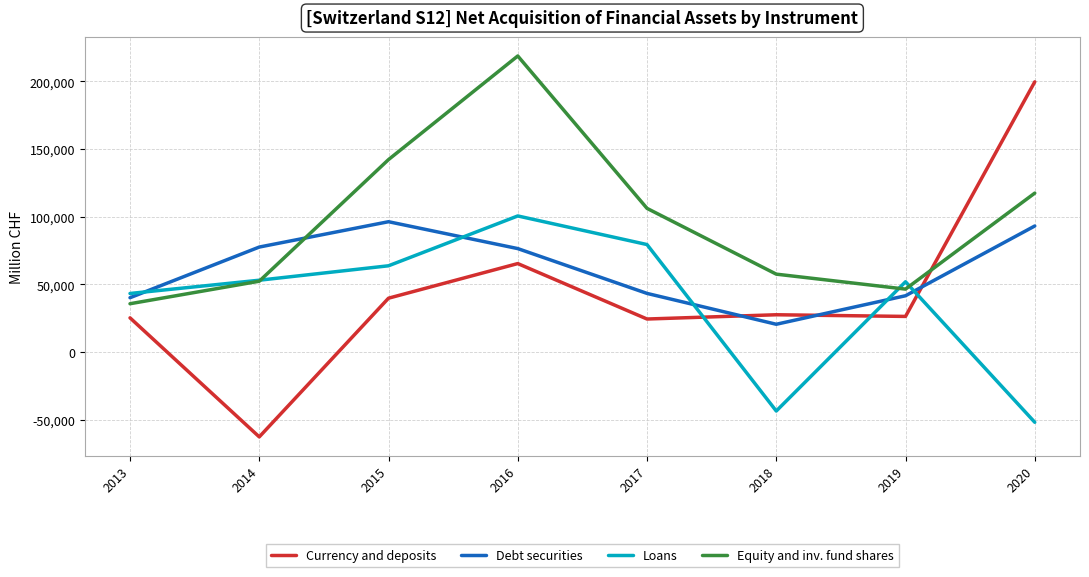

What is the approximate value of Currency and deposits at 2014?

-62781